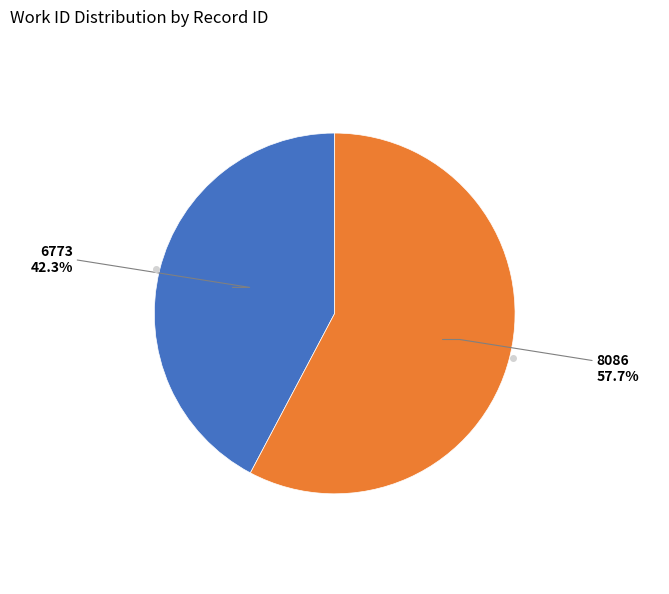

Is there a majority slice in this chart?

Yes